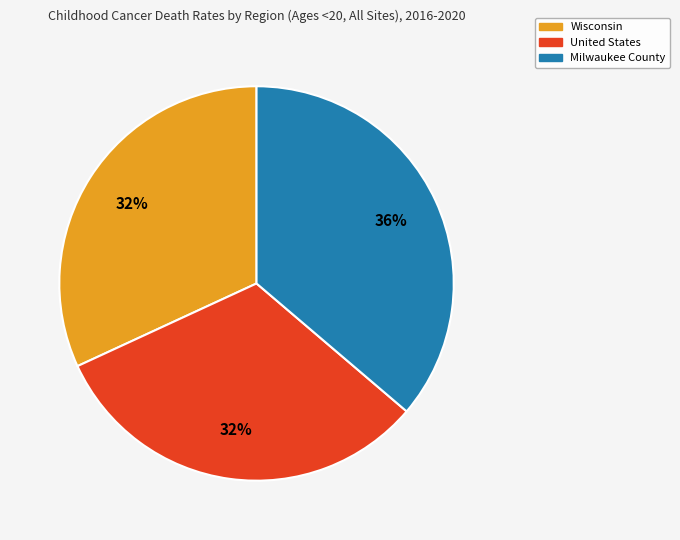

To the nearest percent, what is the average slice percentage?

33%